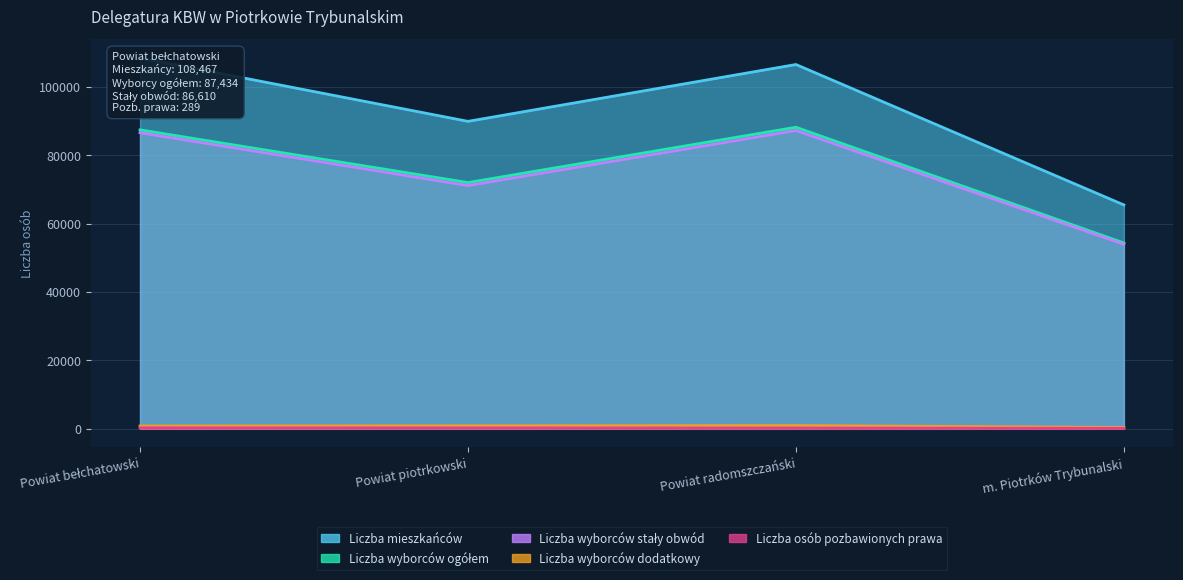

What is the difference between the Liczba wyborców stały obwód values at Powiat bełchatowski and Powiat radomszczański?

638